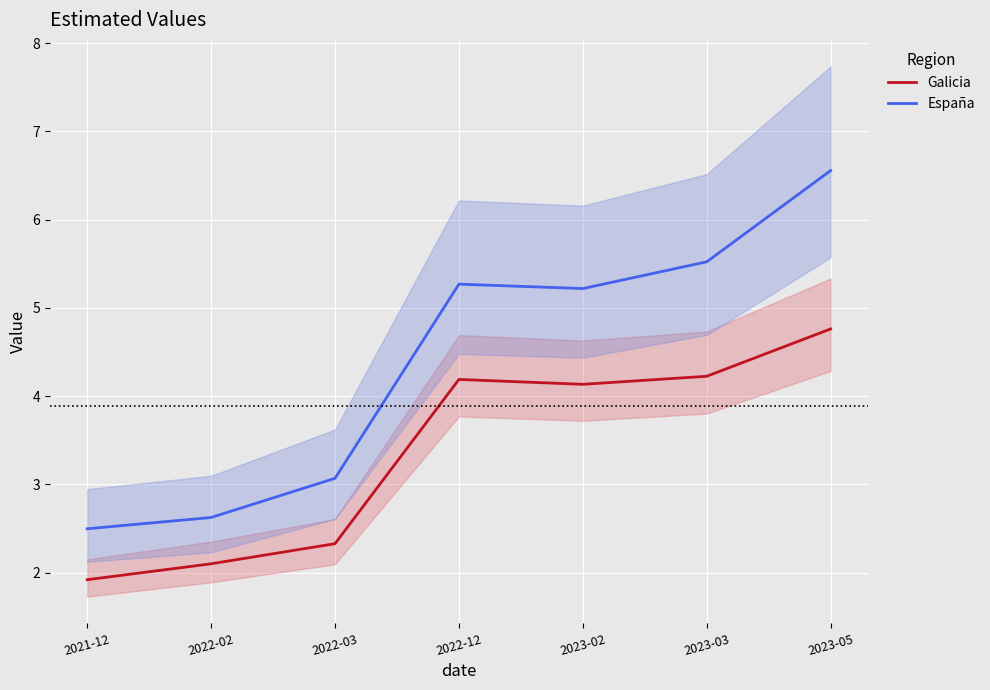

Reading right to left, what are all the values shown in this chart?

Galicia: 4.8	4.2	4.1	4.2	2.3	2.1	1.9
España: 6.6	5.5	5.2	5.3	3.1	2.6	2.5